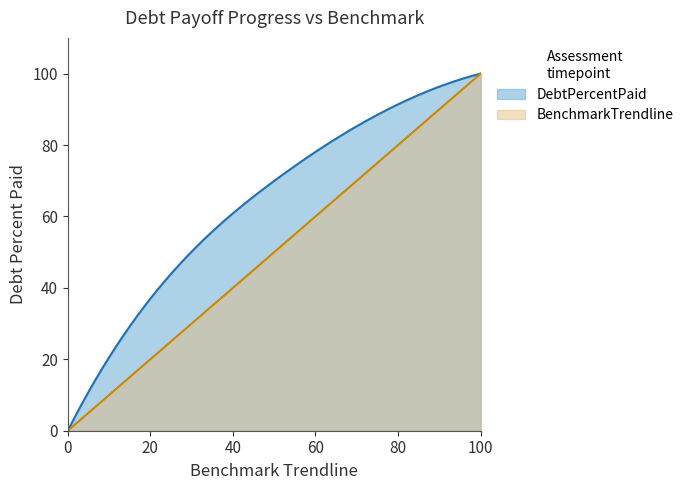

How many lines are shown in the chart?

2